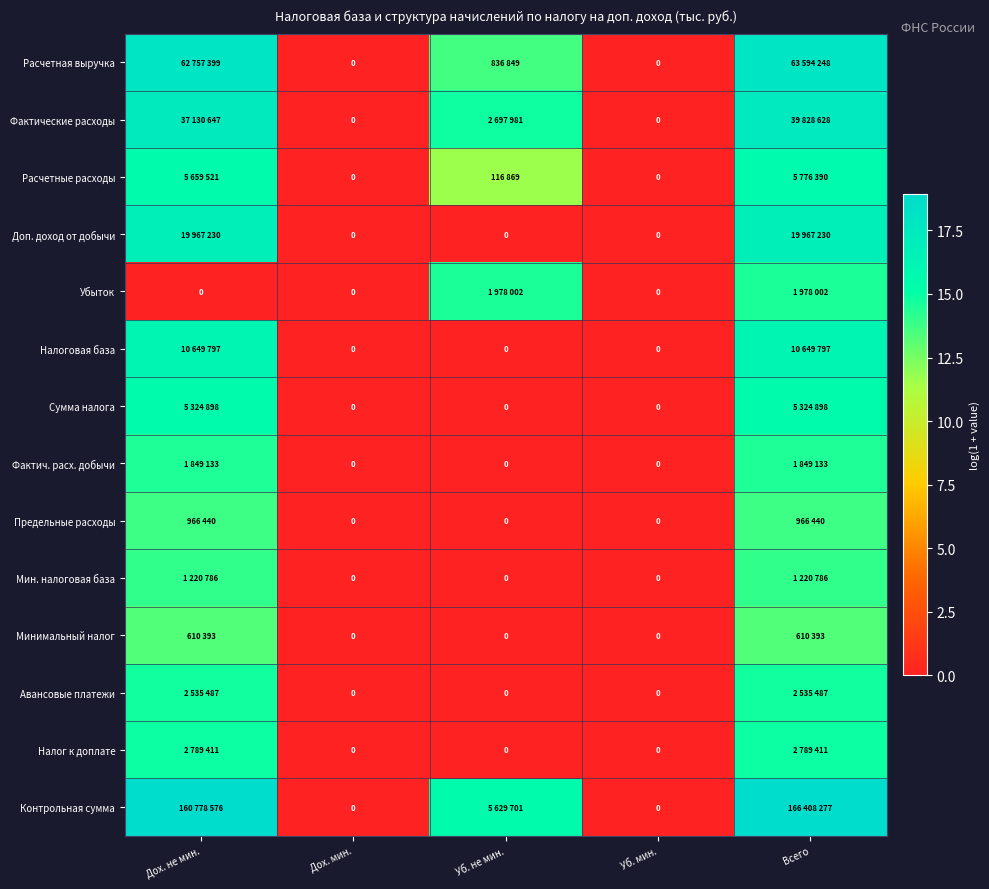

Which series has the largest total across all categories?

Контрольная сумма